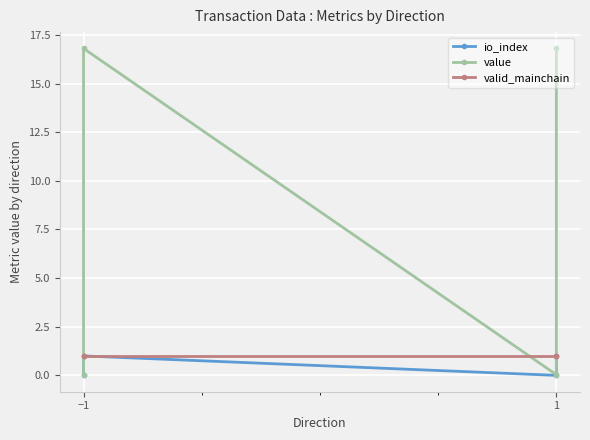

Reading left to right, list all the values displayed in this chart.

io_index: 0.0	1.0	0.0	1.0
value: 0.0	16.8	0.0	16.8
valid_mainchain: 1.0	1.0	1.0	1.0